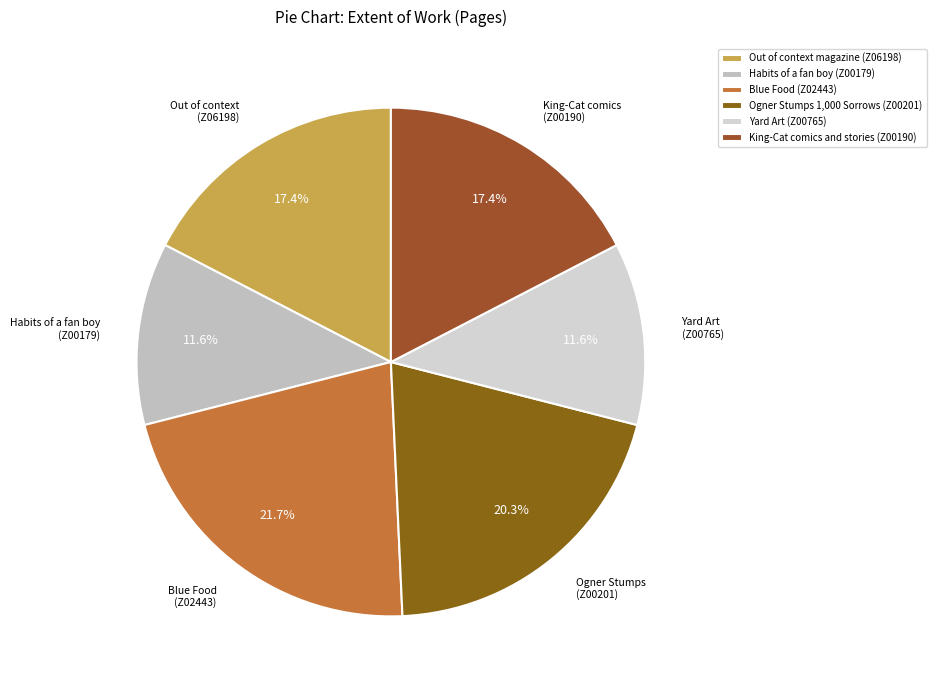

To the nearest percent, what is the difference between the largest and smallest slice percentages?

10%